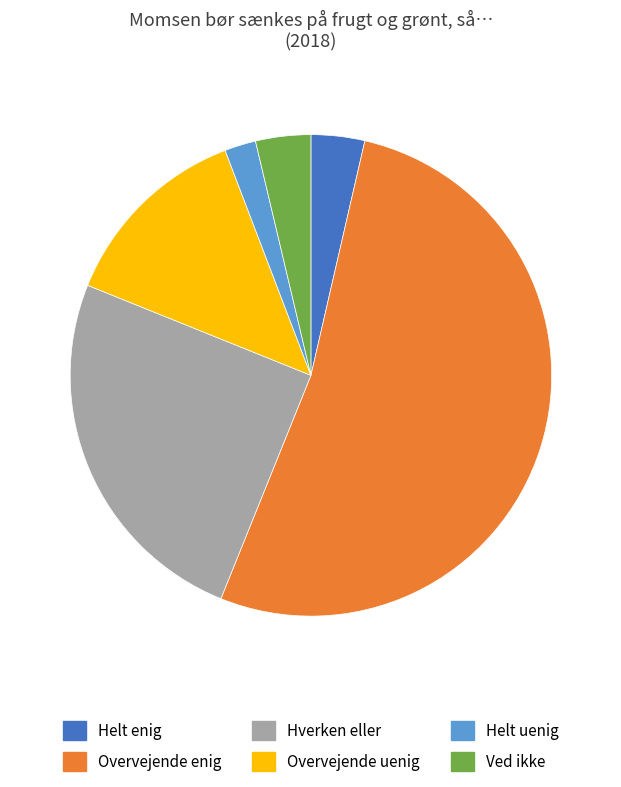

Which slice is the smallest?

Helt uenig